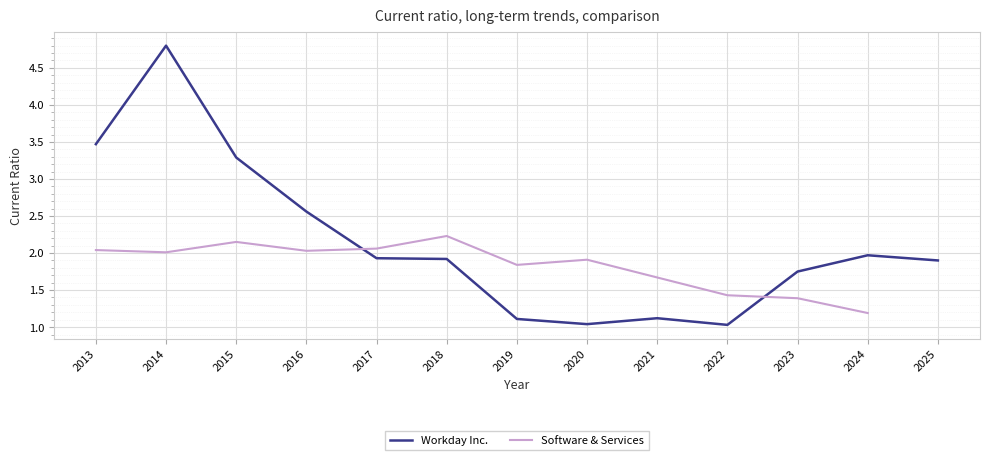

What is the minimum value shown in the chart?

1.0